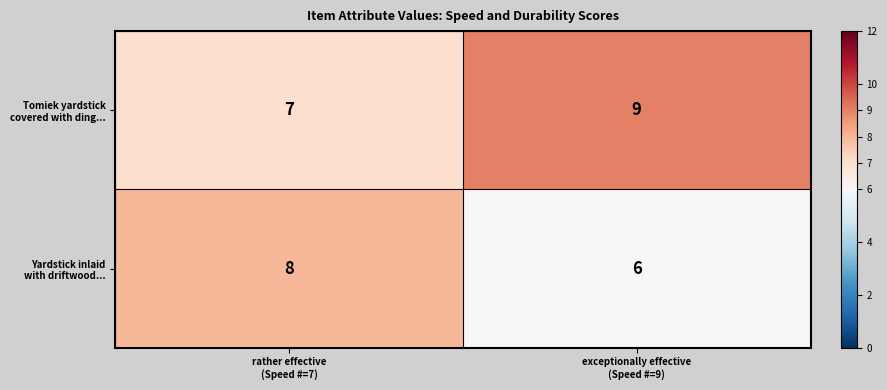

What is the smallest value displayed?

6